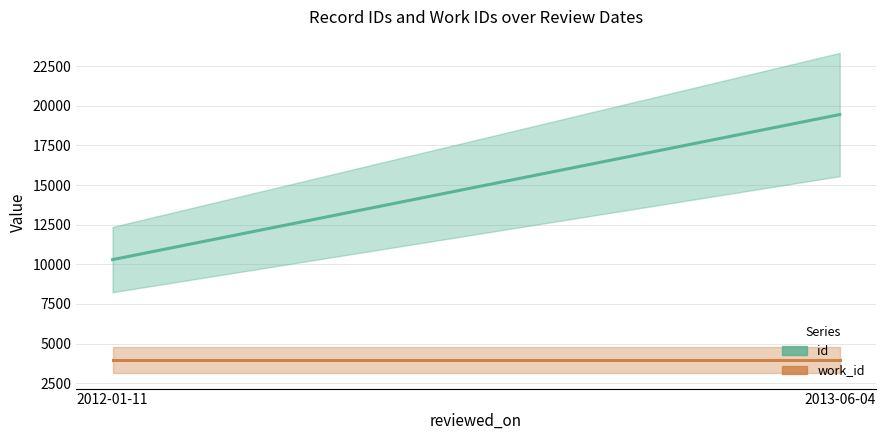

What is the spread (max minus min) of values at 2012-01-11?

6333